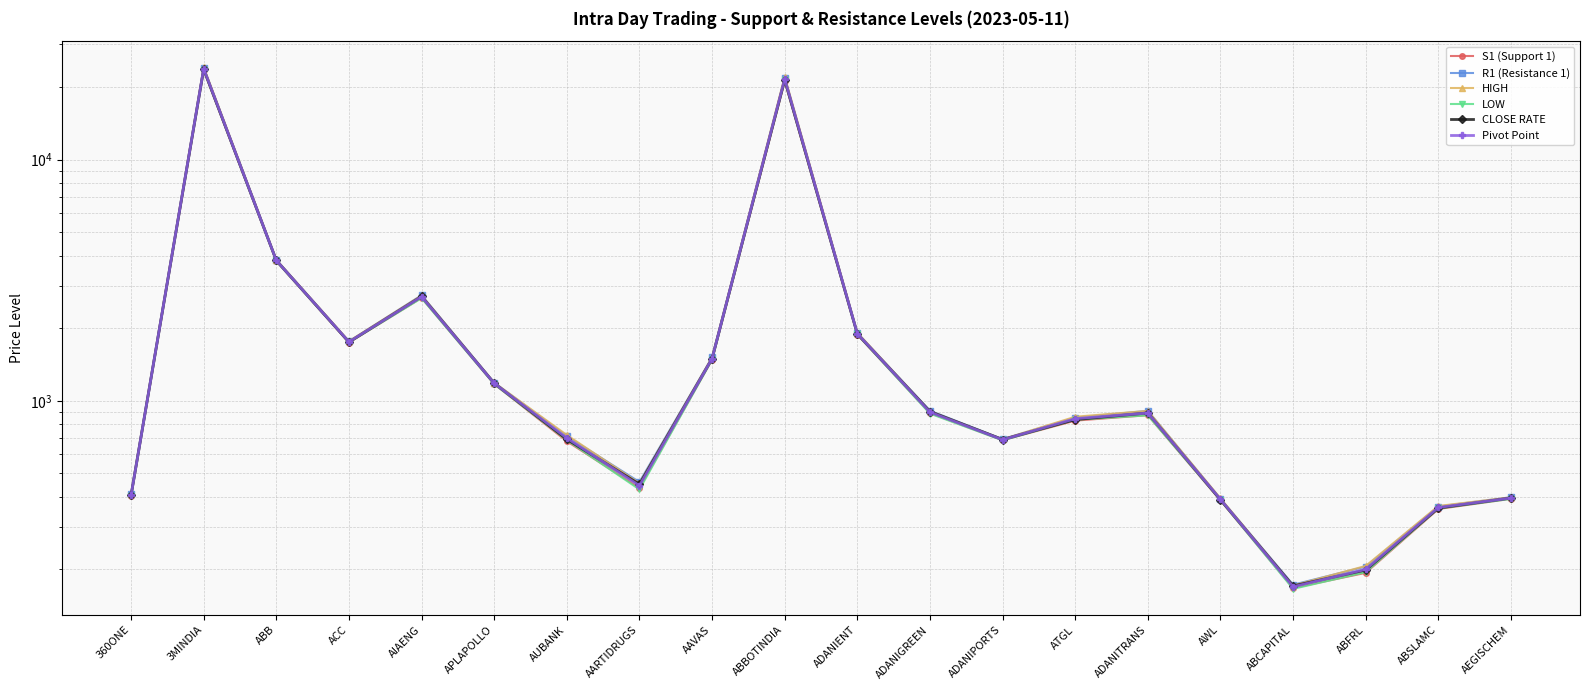

Rank the series at AUBANK from lowest to highest value.

S1 (Support 1), LOW, CLOSE RATE, Pivot Point, R1 (Resistance 1), HIGH